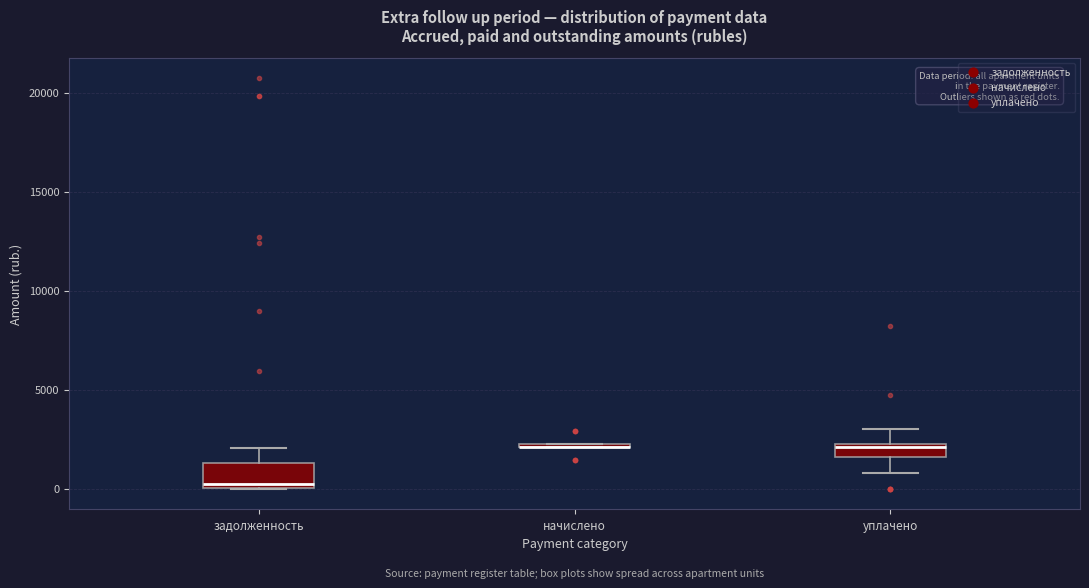

Where is the upper edge of the box for начислено on the y-axis? The values are not printed on the chart, so give them approximately, as read against the axis.

2500